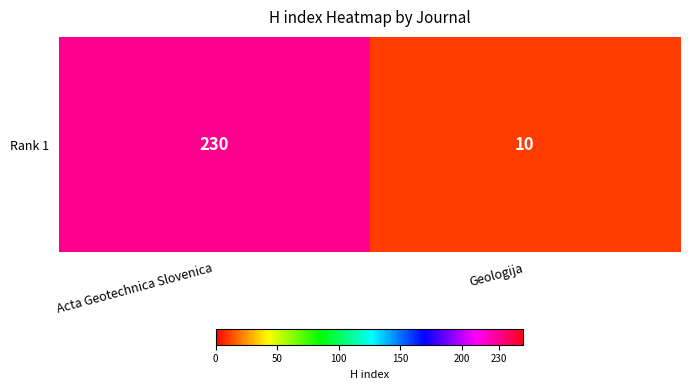

Reading left to right, transcribe all the data shown in this chart.

Acta Geotechnica Slovenica=230	Geologija=10